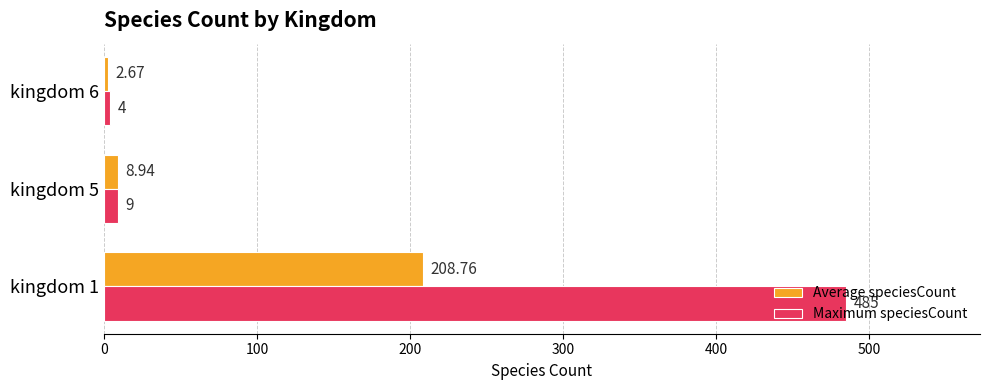

At how many categories does at least one series exceed 375?

1